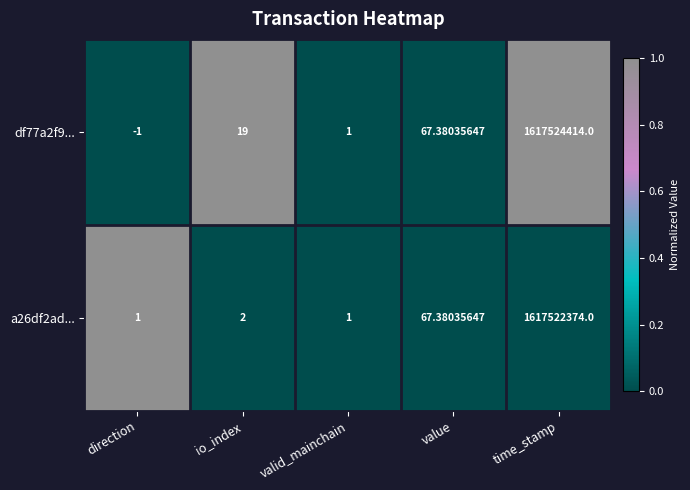

At which category does the chart reach its minimum across all series?

direction